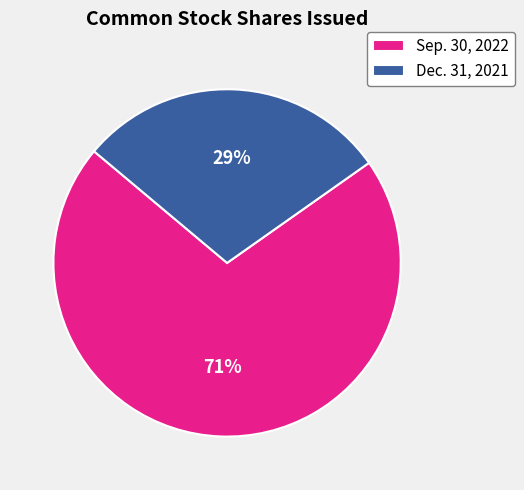

What percentage is the Sep. 30, 2022 slice, to the nearest percent?

71%